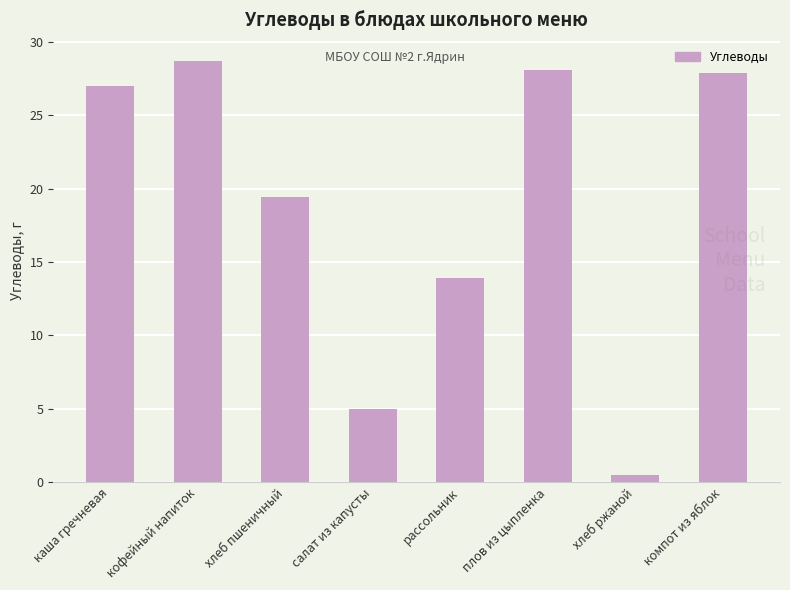

Is it true that the value at каша гречневая is 45.7?

False